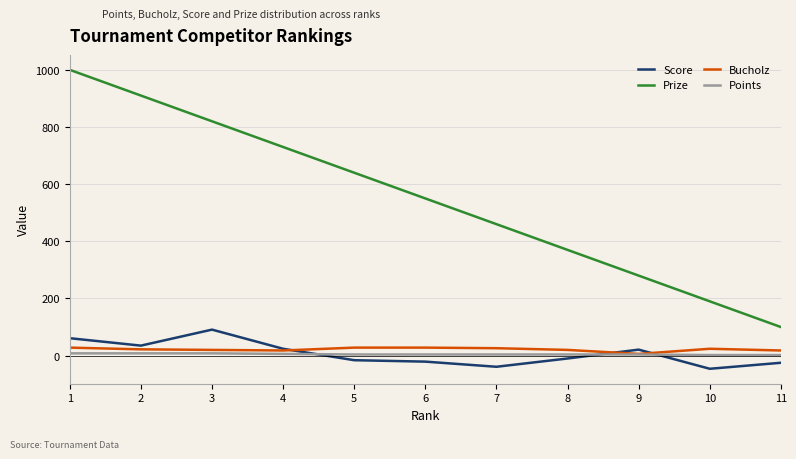

Which series has the widest spread of values?

Prize